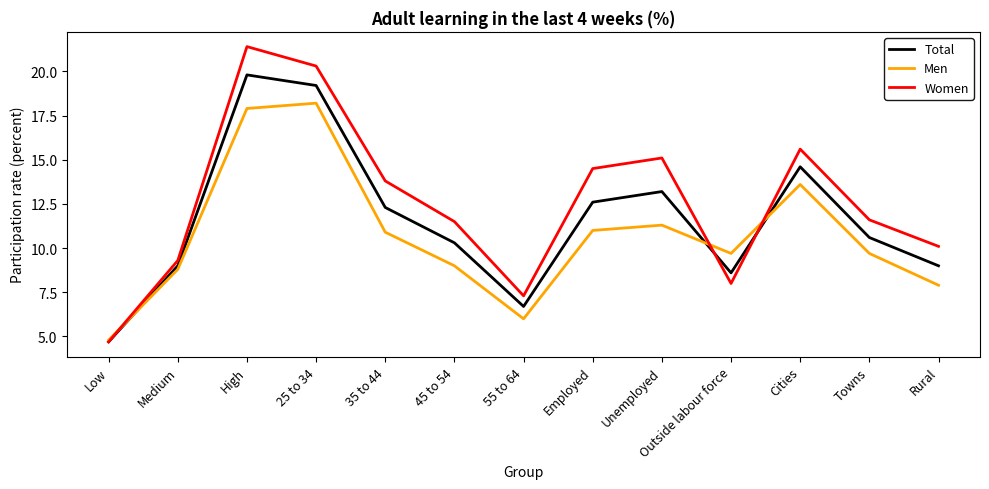

The value of Women at Unemployed is 15.1. True or false?

True